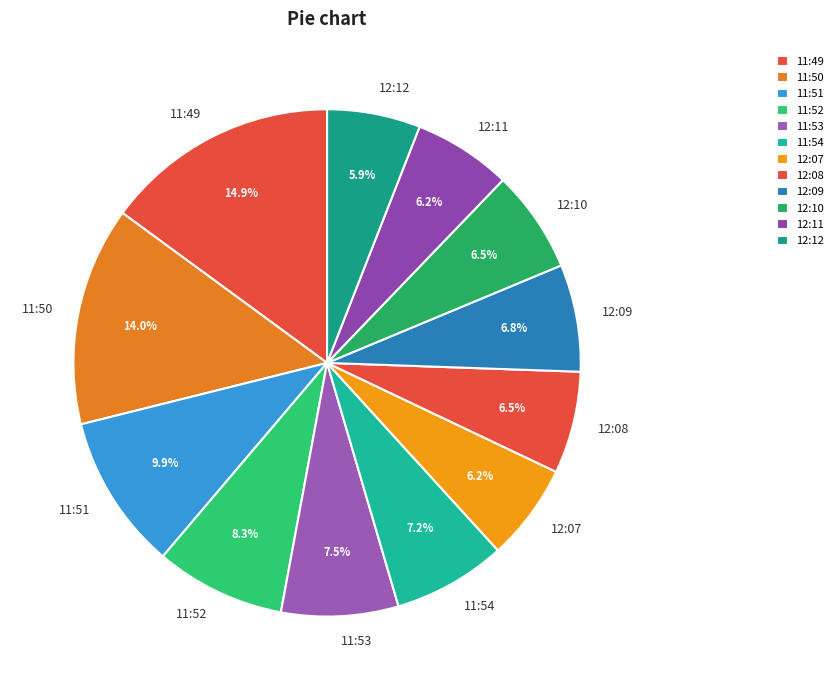

How many segments does this pie chart have?

12